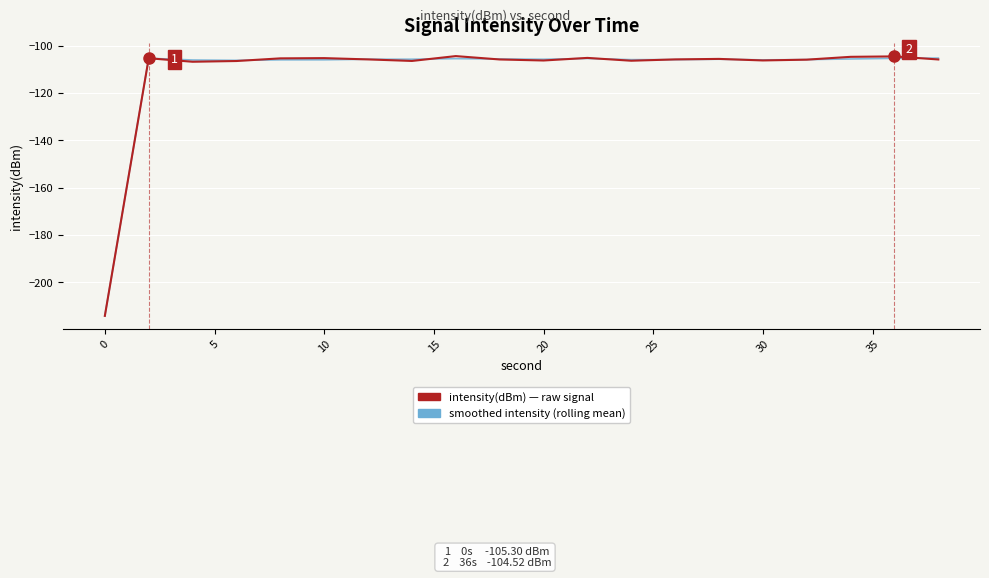

Count the number of data series in this chart.

2